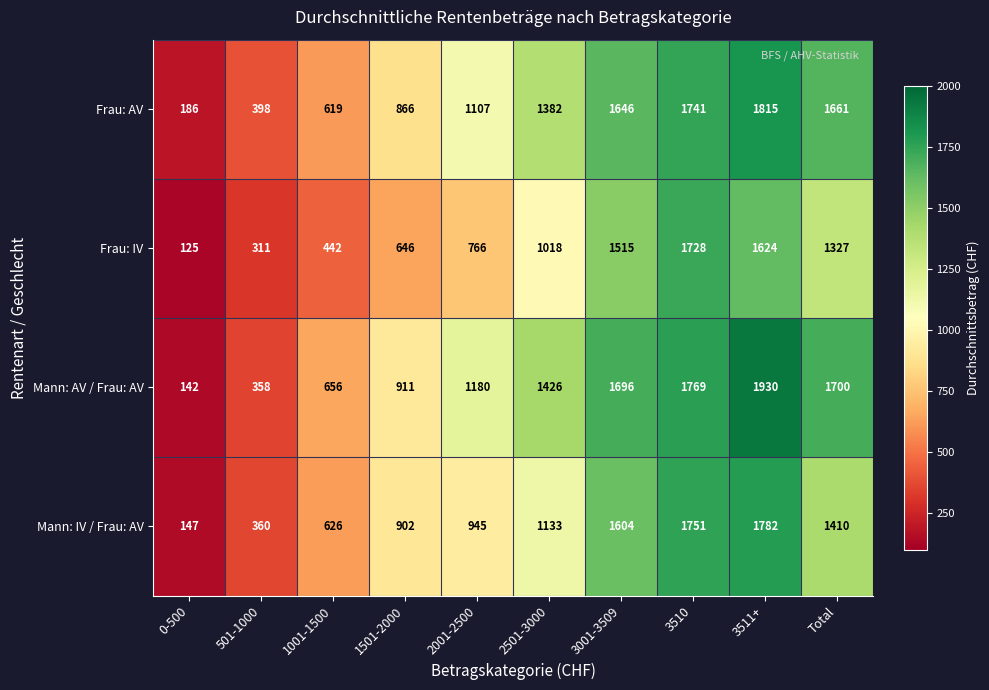

How many series are shown in this chart?

4